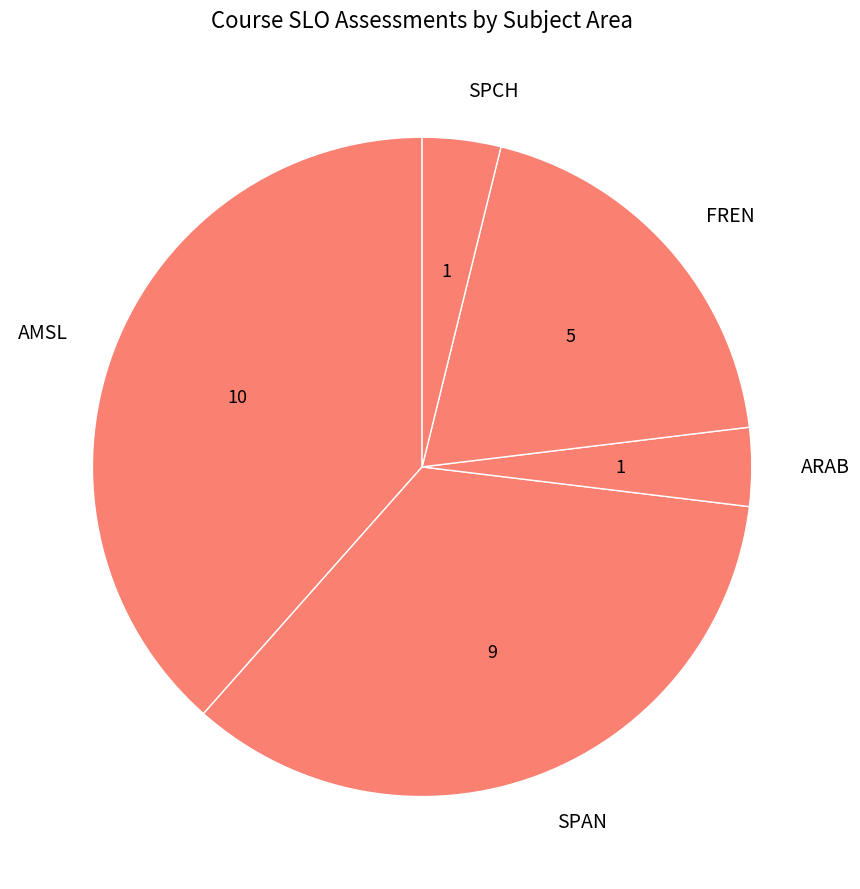

Is AMSL the majority of the pie?

No